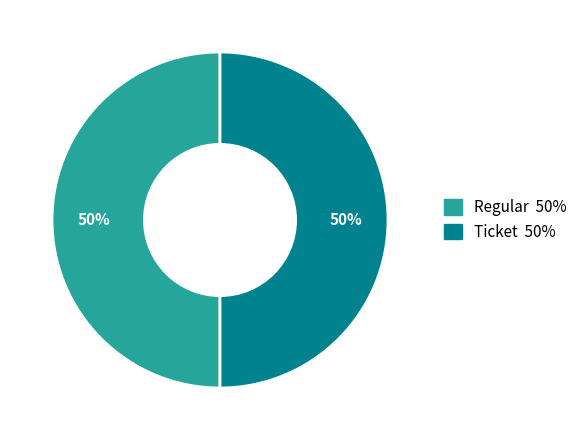

Combined, do Ticket and Regular account for over 50%?

Yes